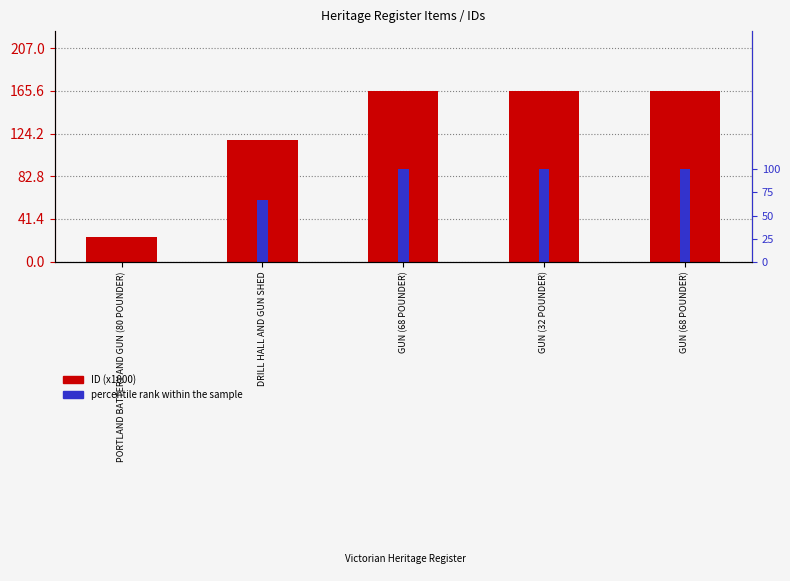

Is it true that percentile rank within the sample equals 61.3 at GUN (68 POUNDER)?

False